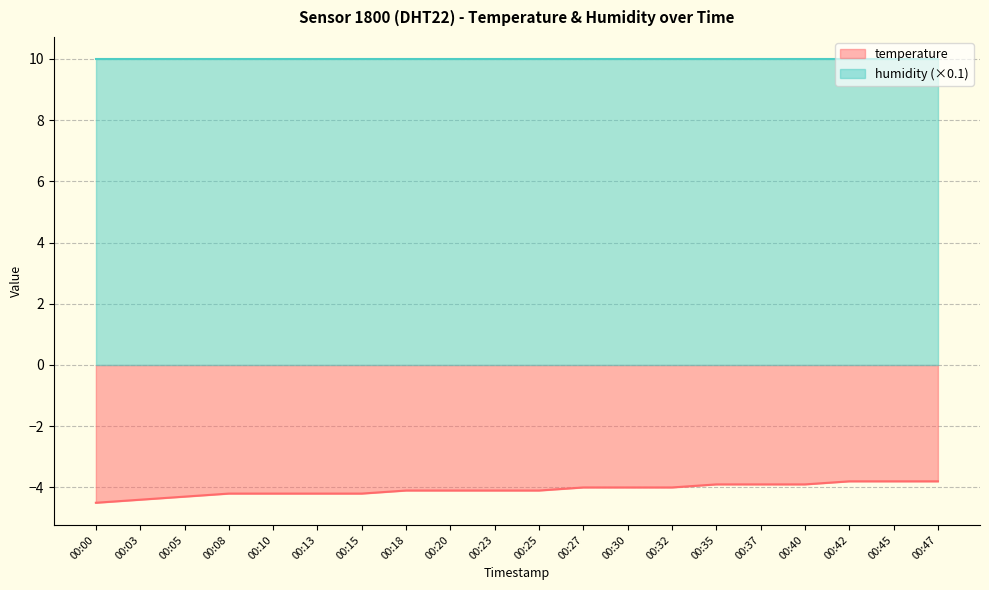

Read the value at 00:25.

-4.1